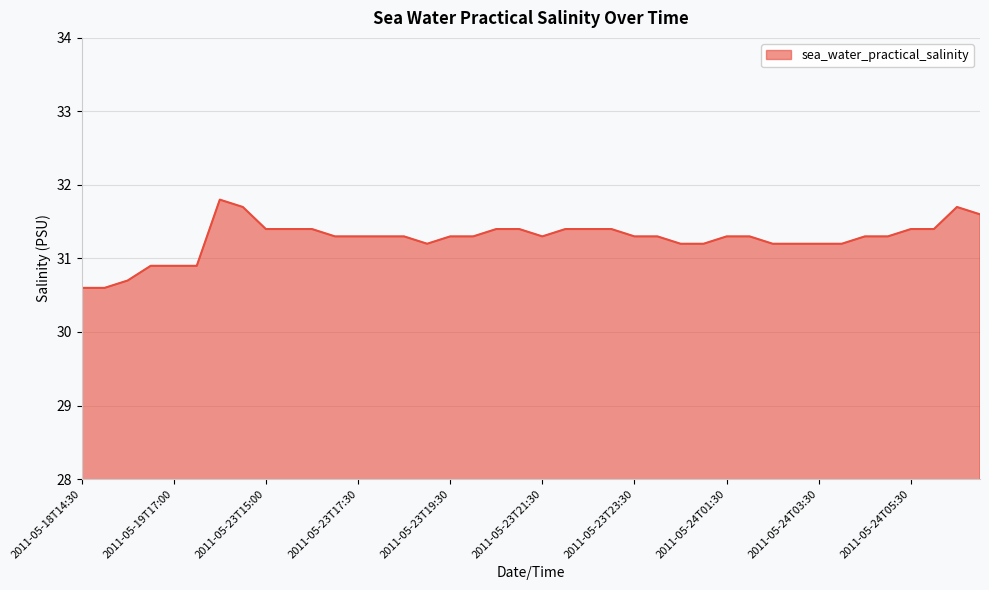

How many lines are shown in the chart?

1